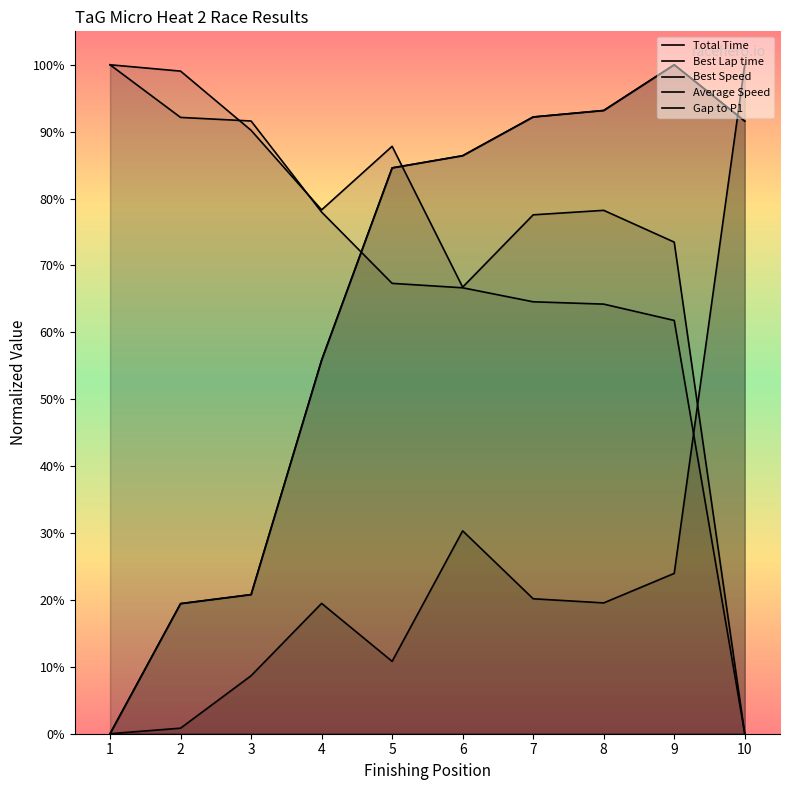

What are all the series names shown in the legend?

Total Time, Best Lap time, Best Speed, Average Speed, Gap to P1